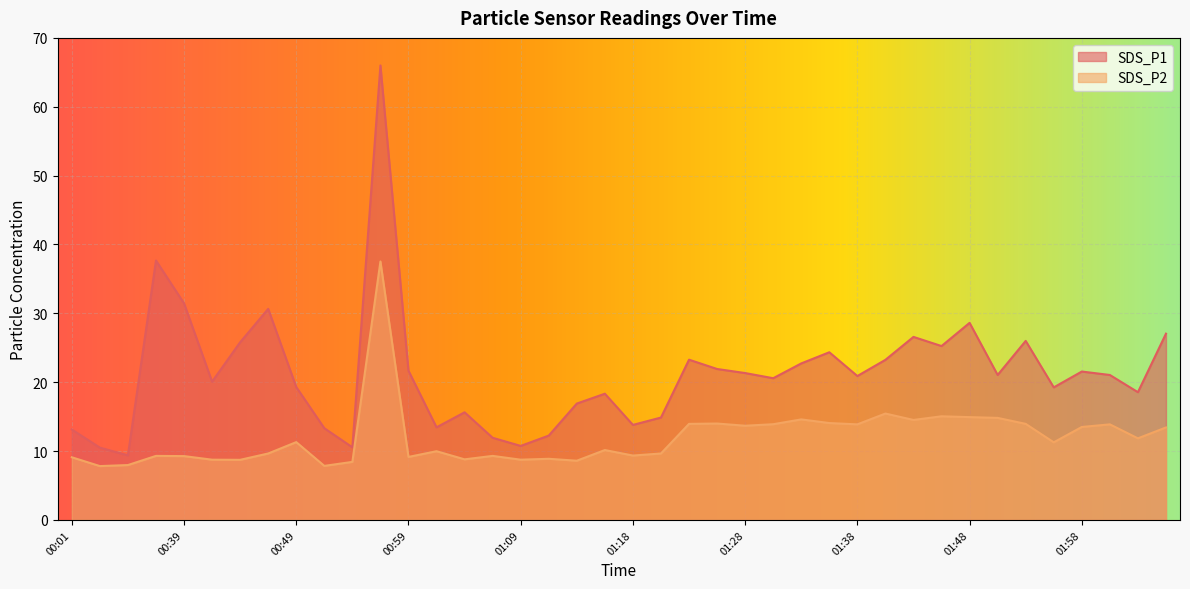

Does the chart display data point markers on the line(s)?

No